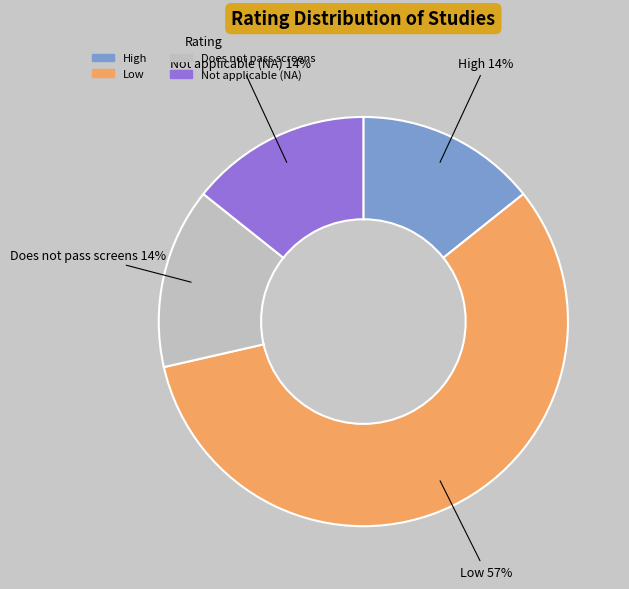

Approximately how many times larger is the value at Not applicable (NA) compared to High?

1.0